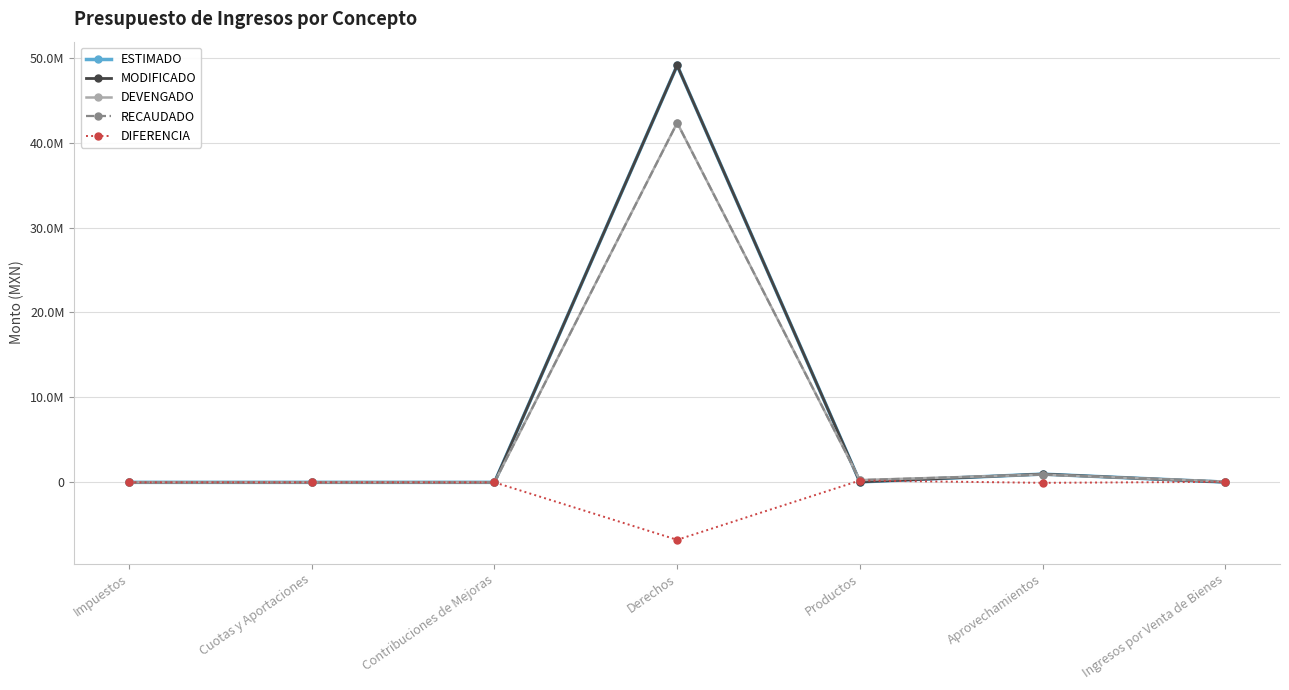

What is the sum of all ESTIMADO values?

50134352.0